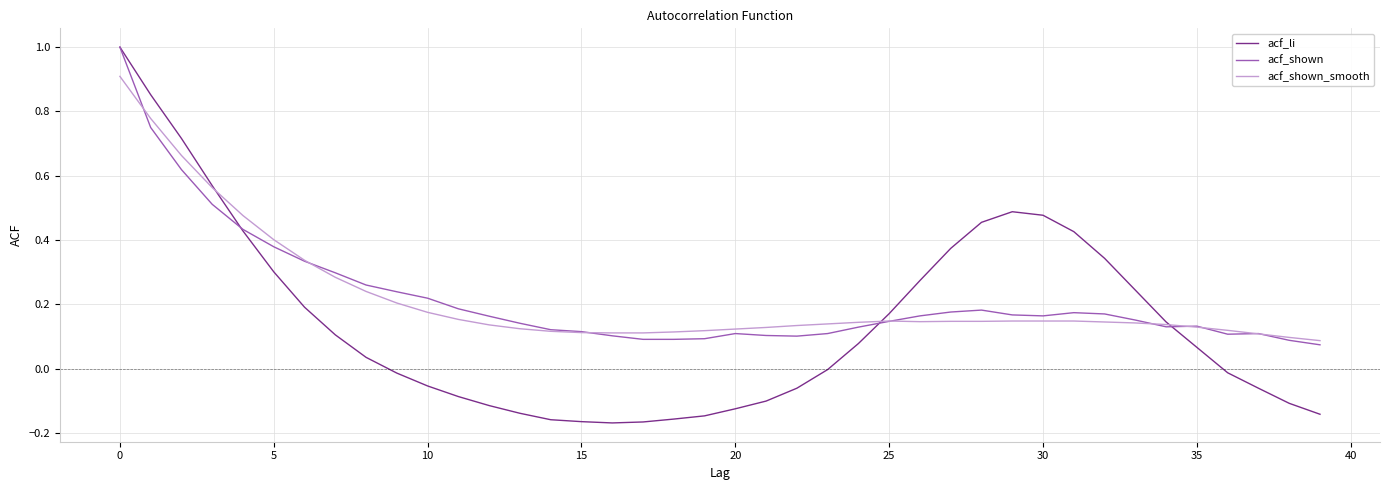

Which series has the widest spread of values?

acf_li